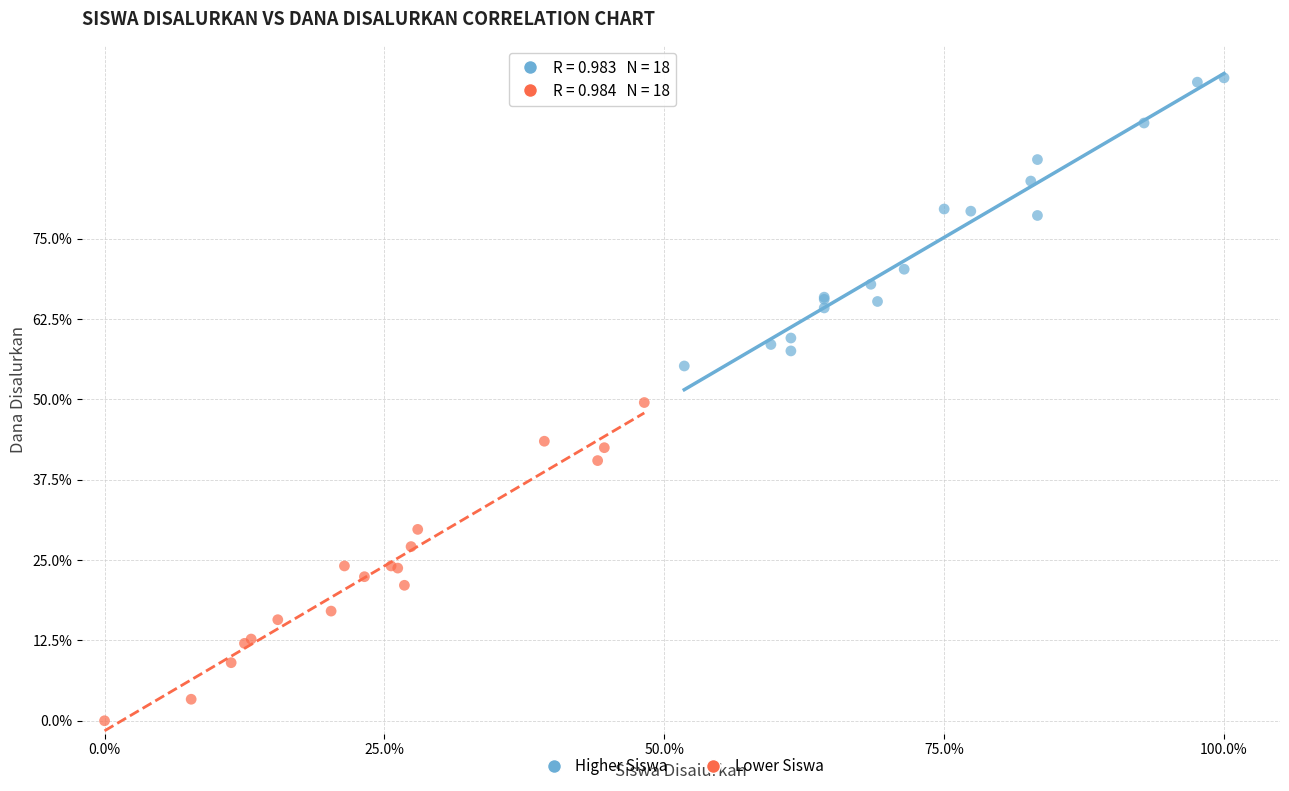

Which series reaches the maximum Y coordinate?

Higher Siswa